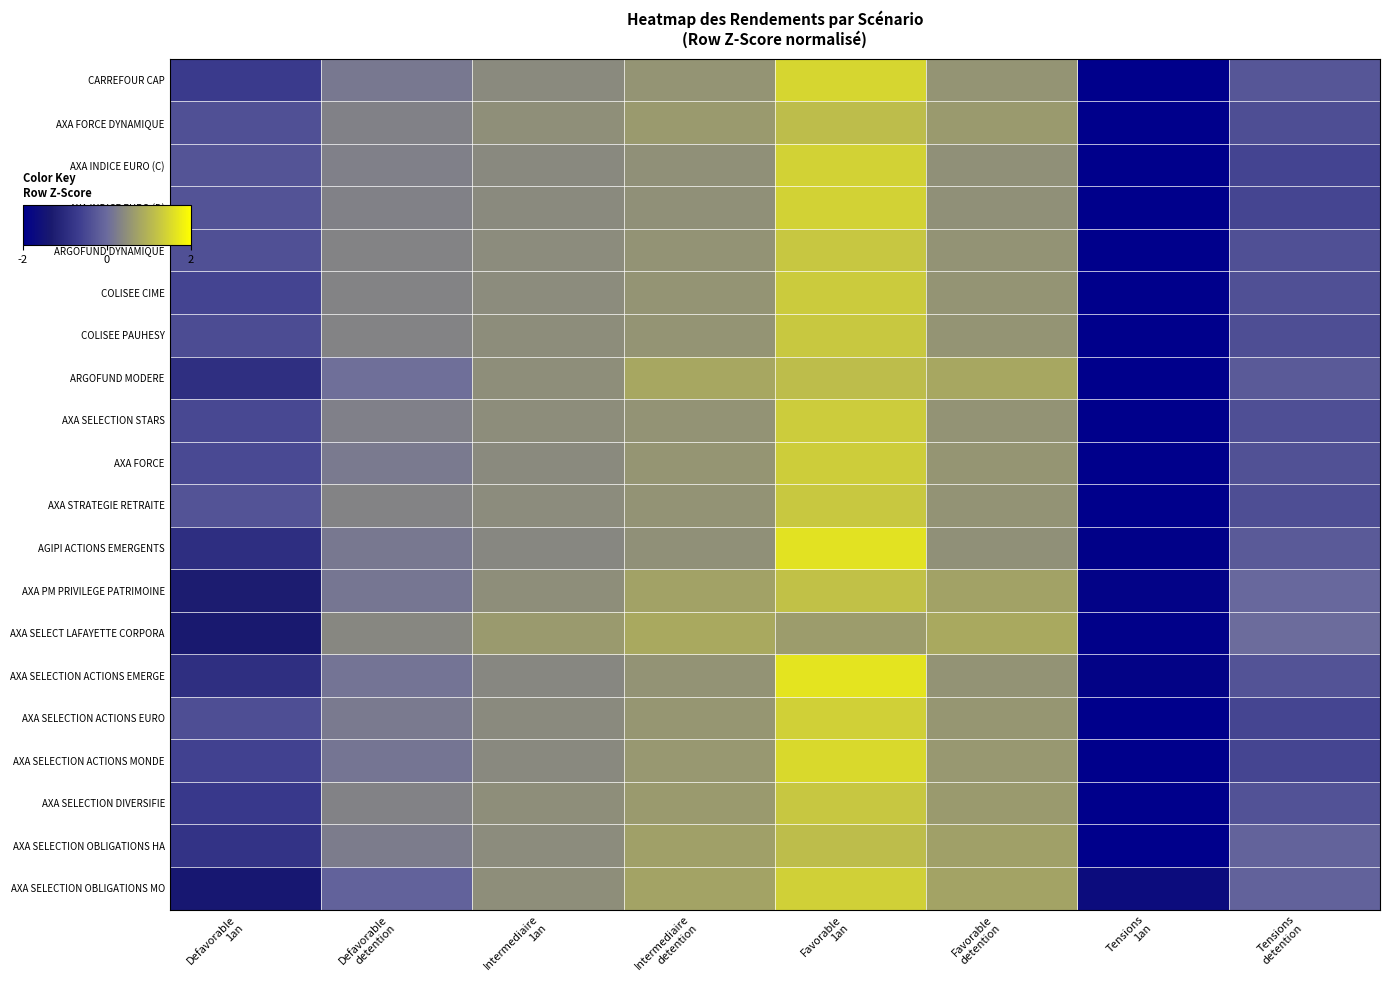

At Intermediaire 1an, list the series in order from smallest to largest.

AXA SELECTION ACTIONS EMERGE, AGIPI ACTIONS EMERGENTS, AXA SELECTION ACTIONS MONDE, AXA INDICE EURO (C), AXA INDICE EURO (D), CARREFOUR CAP, AXA FORCE, AXA SELECTION ACTIONS EURO, AXA SELECTION OBLIGATIONS HA, COLISEE CIME, ARGOFUND DYNAMIQUE, AXA STRATEGIE RETRAITE, COLISEE PAUHESY, AXA SELECTION STARS, AXA PM PRIVILEGE PATRIMOINE, ARGOFUND MODERE, AXA SELECTION OBLIGATIONS MO, AXA SELECTION DIVERSIFIE, AXA FORCE DYNAMIQUE, AXA SELECT LAFAYETTE CORPORA